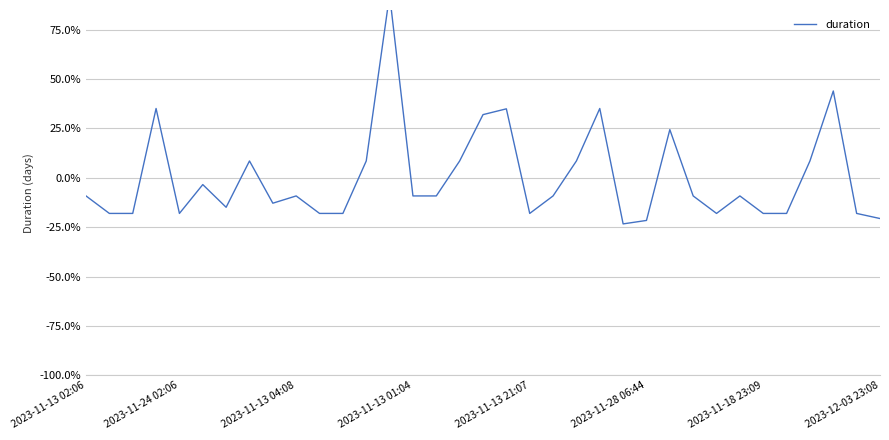

How many categories are shown in the chart?

35